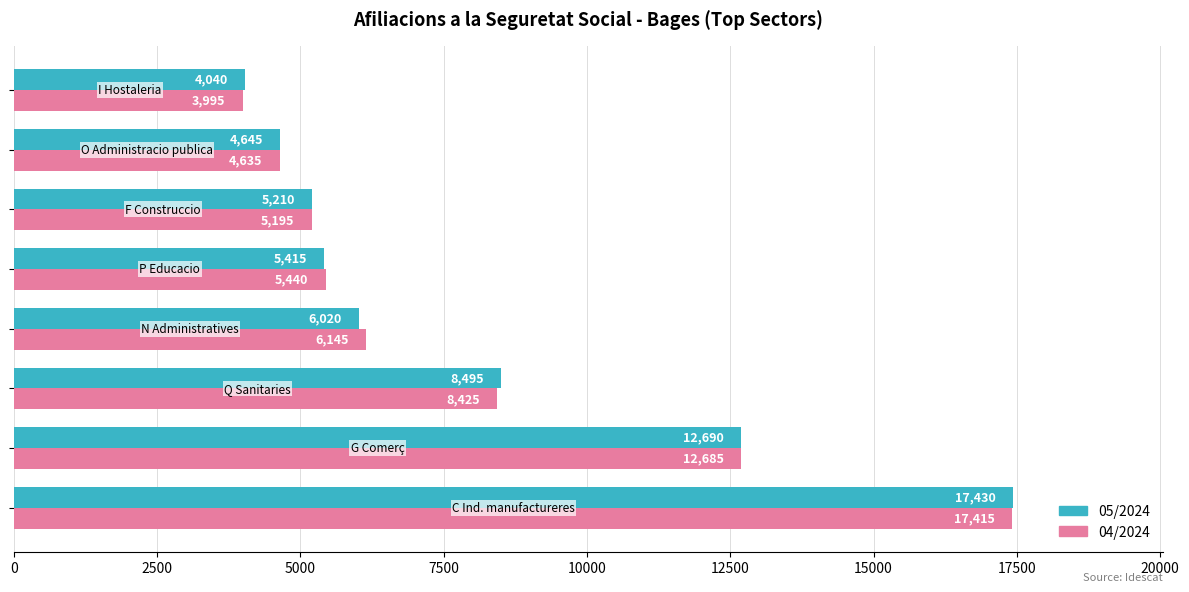

What is the greatest value displayed?

17430